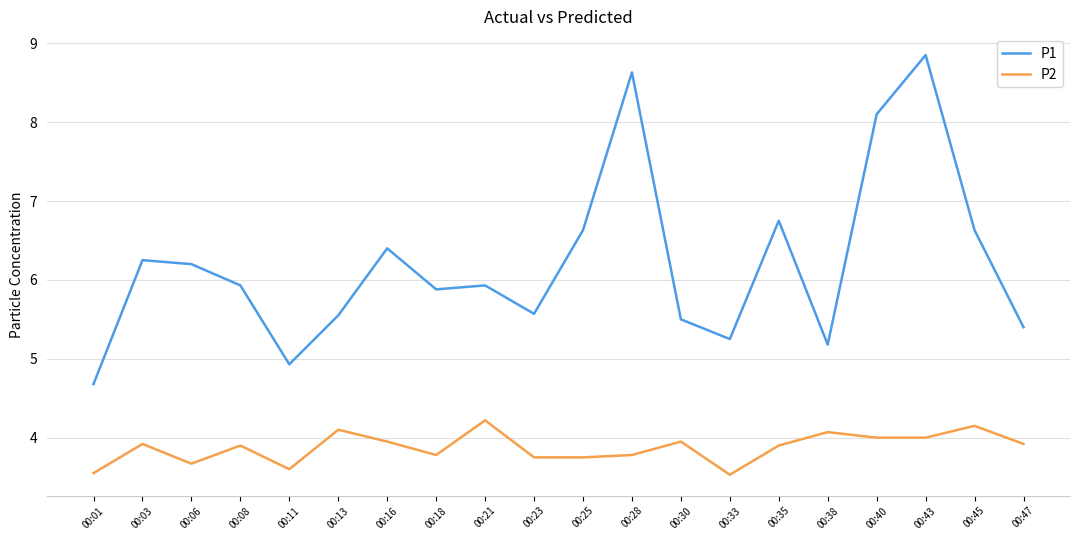

True or false: P1 and P2 intersect in this chart.

False